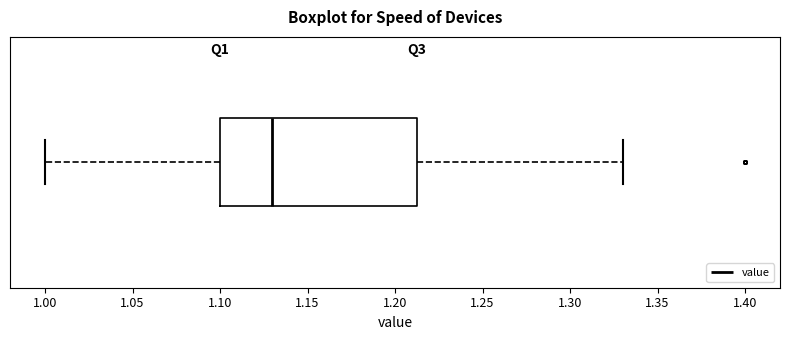

Read this box plot against the x-axis: the position of the median line, the range covered by the box, and the ends of both whiskers. The values are not printed on the chart, so give them approximately, as read against the axis.

median 1.130, box 1.100 to 1.215, whiskers 1.000 to 1.330